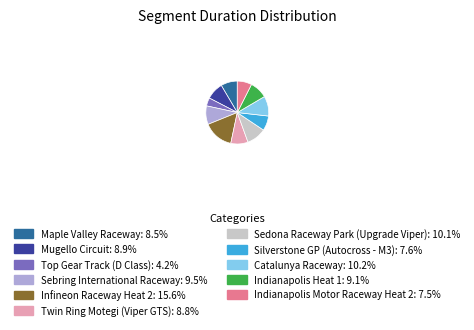

Which slice is the largest?

Infineon Raceway Heat 2